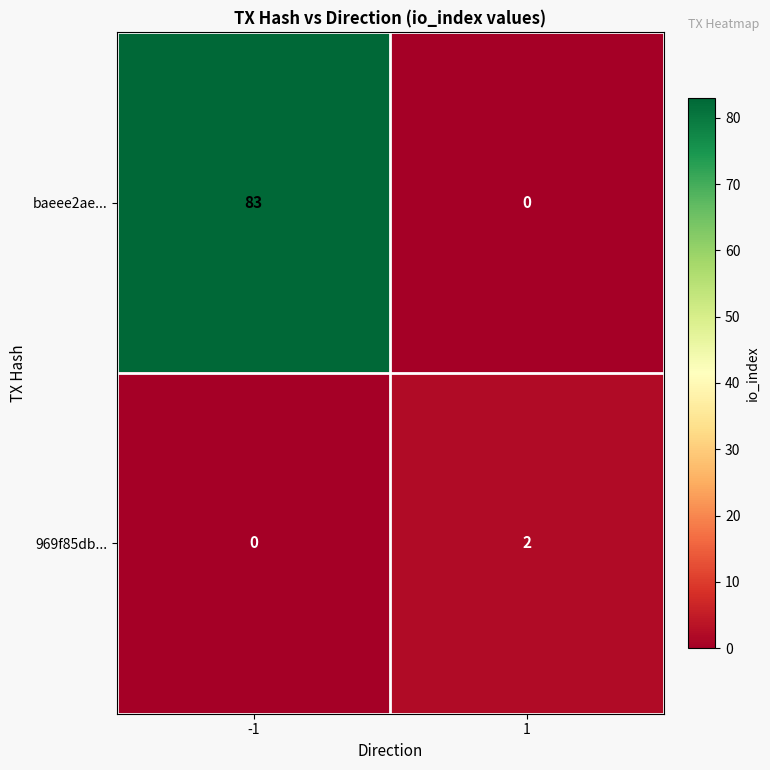

Which series has the widest spread of values?

baeee2ae...